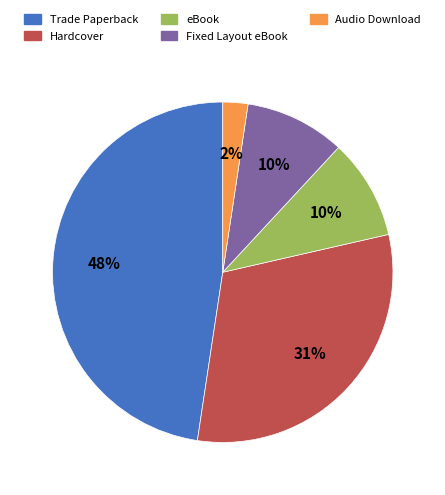

Do Audio Download and eBook together represent more than half of the pie?

No